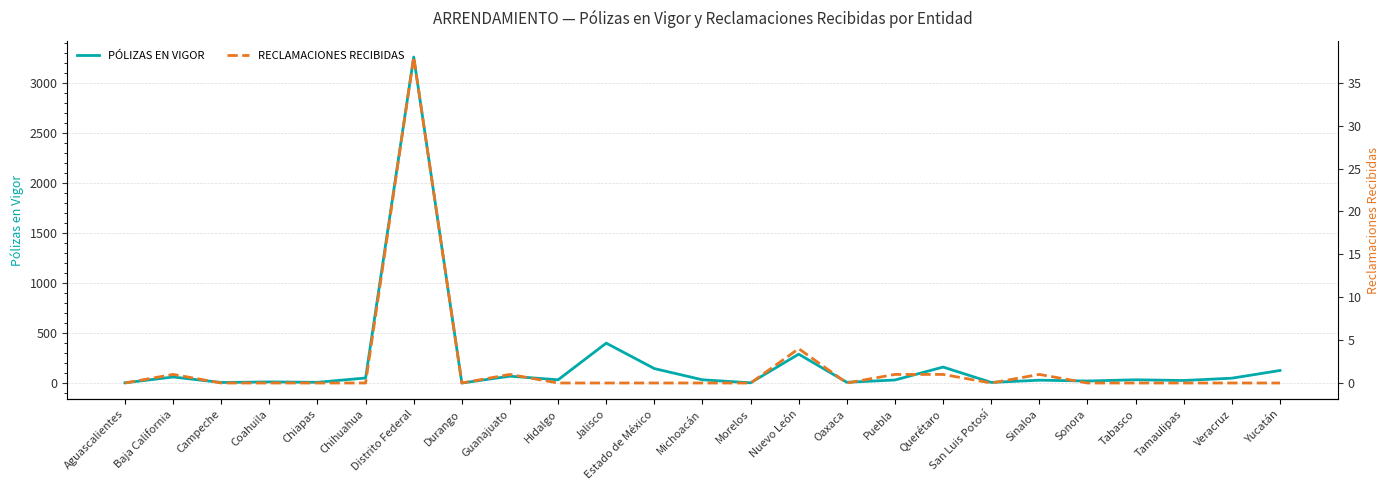

How many categories are shown in the chart?

25